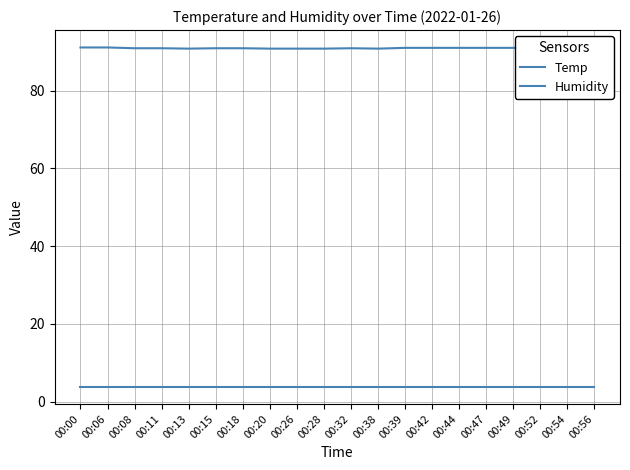

True or false: Humidity and Temp intersect in this chart.

False